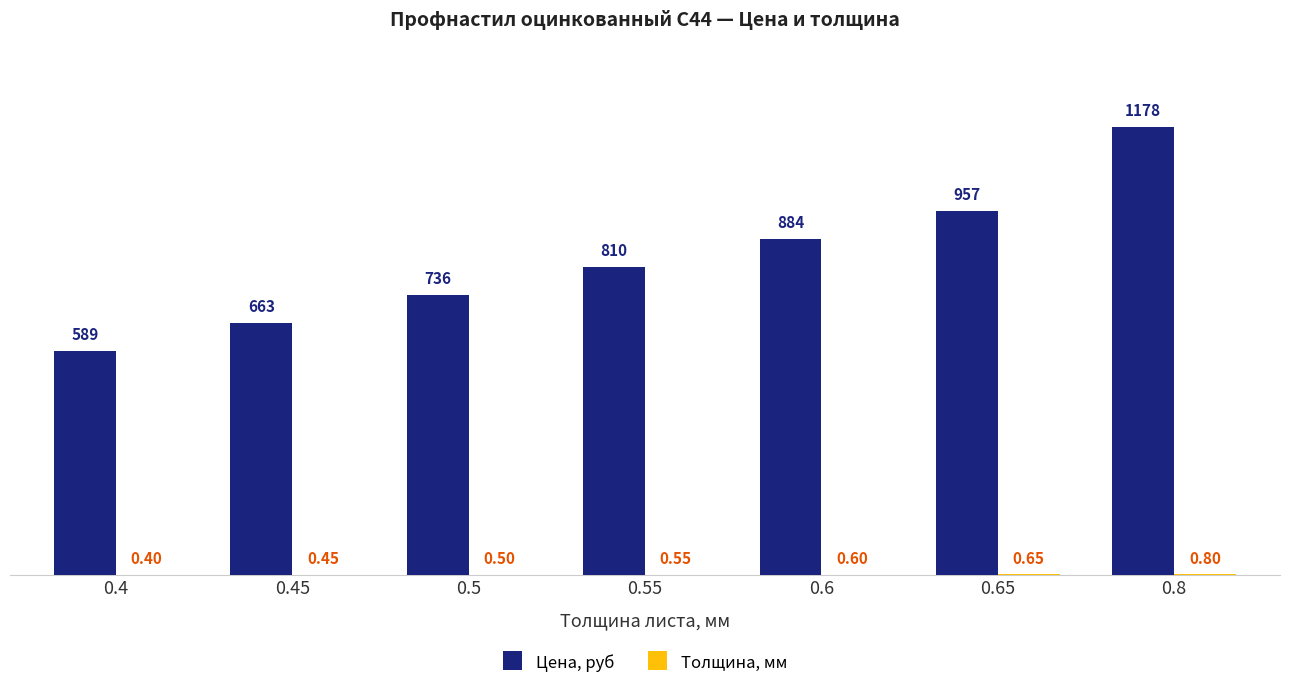

Which series changed the most between 0.65 and 0.8?

Цена, руб